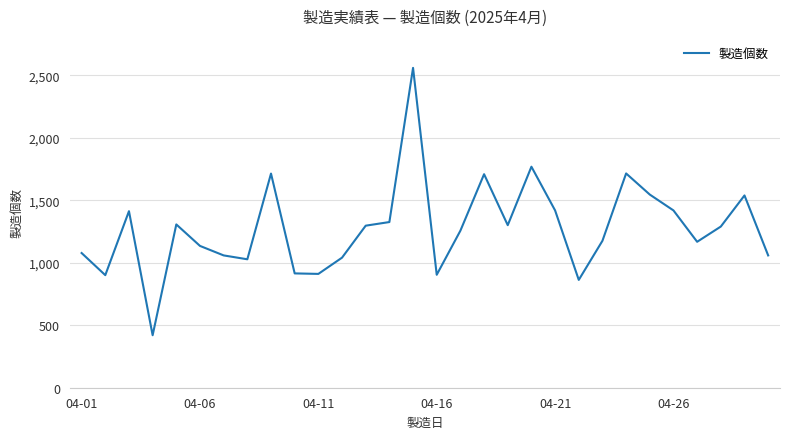

What is the difference between the maximum and minimum values?

2140